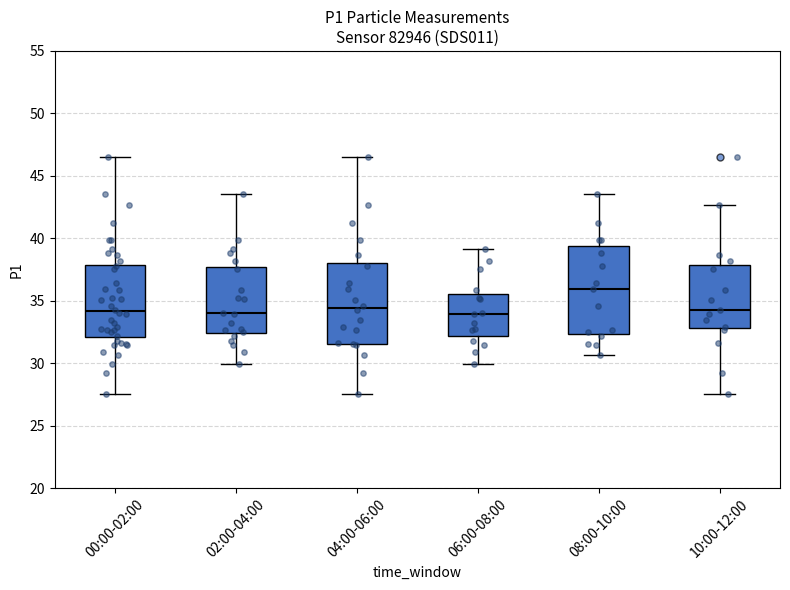

Where does the upper whisker of the box for 04:00-06:00 end on the y-axis? The values are not printed on the chart, so give them approximately, as read against the axis.

46.5